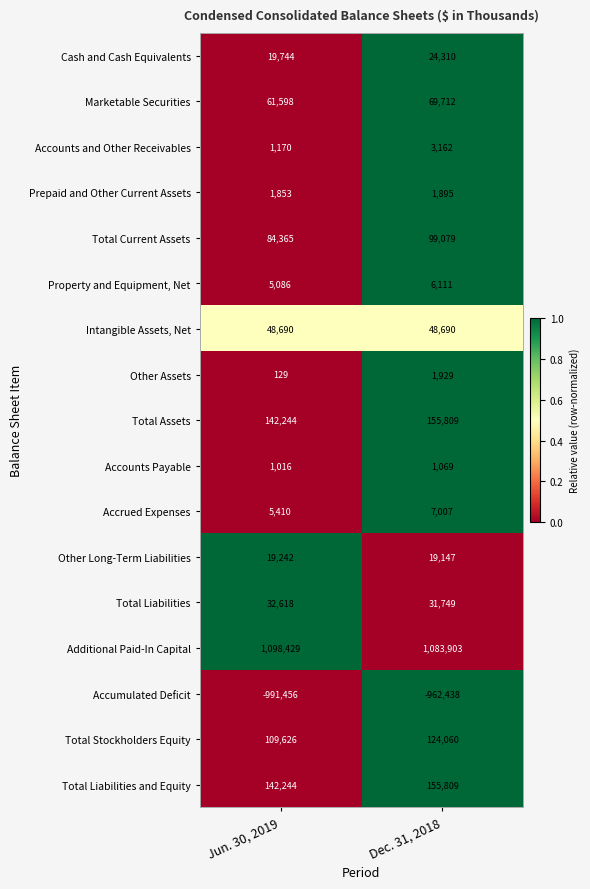

What is the difference between the maximum and minimum values in the Total Current Assets series?

14714